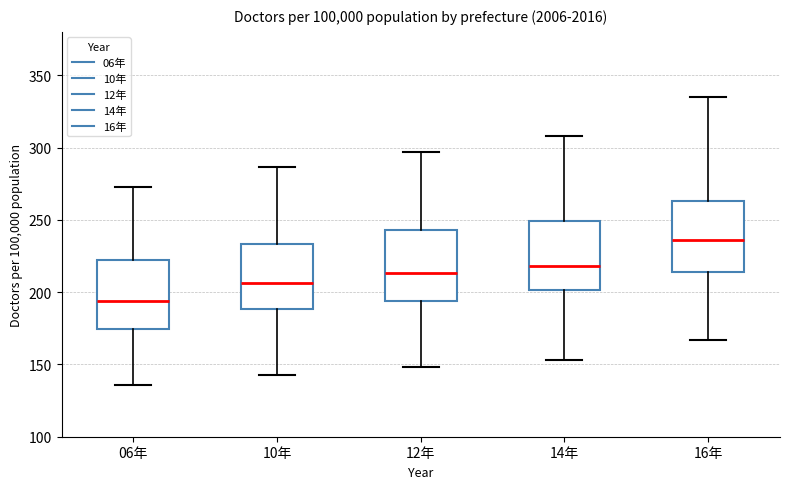

Where does the upper whisker of the box for 16年 end on the y-axis? The values are not printed on the chart, so give them approximately, as read against the axis.

335